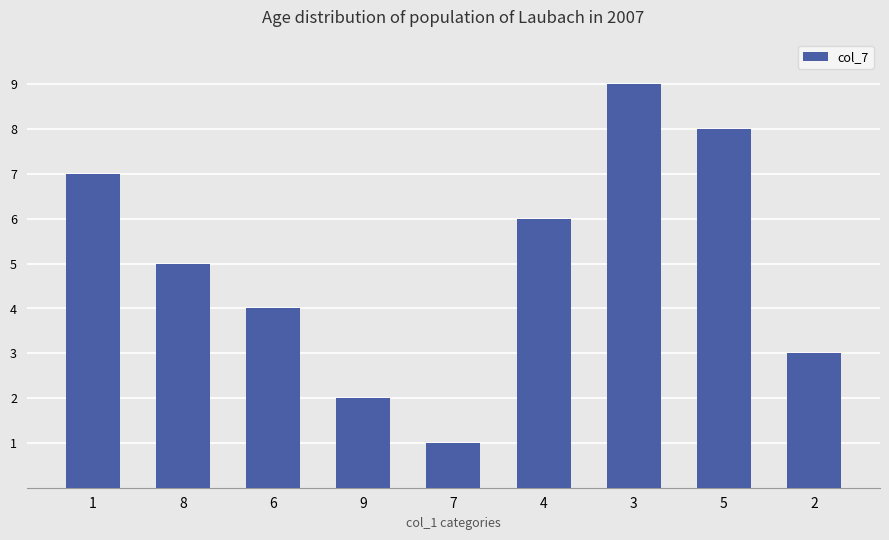

Is it true that the value at 2 is 3?

True